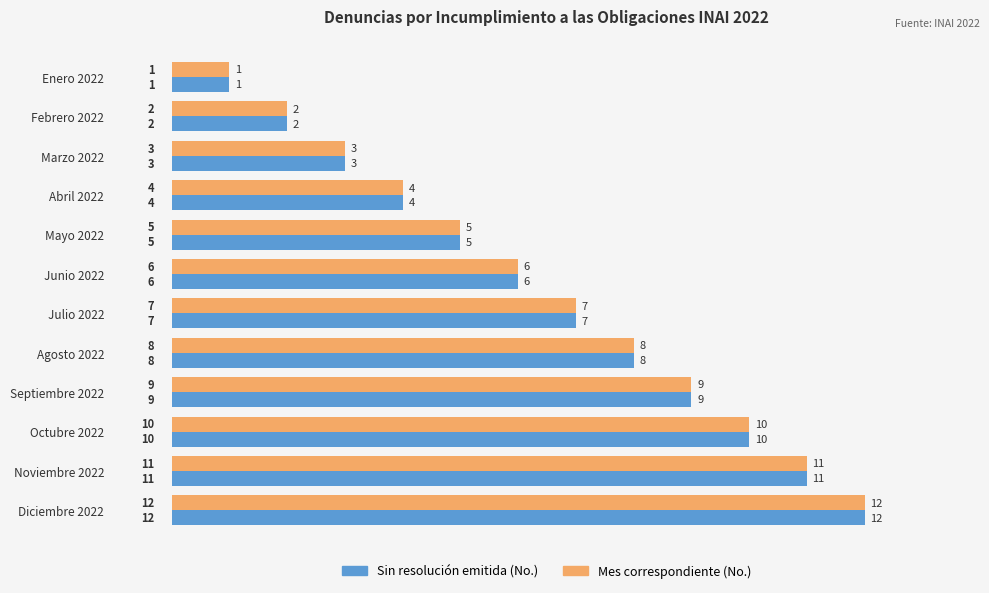

What is the total value across all series at Junio 2022?

12